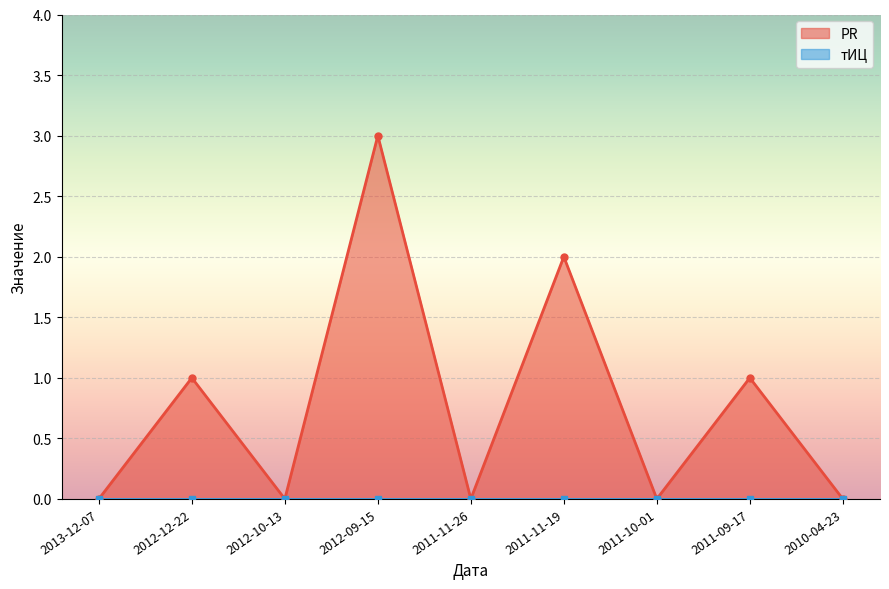

Reading left to right, list all the values displayed in this chart.

2013-12-07=0	2012-12-22=1	2012-10-13=0	2012-09-15=3	2011-11-26=0	2011-11-19=2	2011-10-01=0	2011-09-17=1	2010-04-23=0